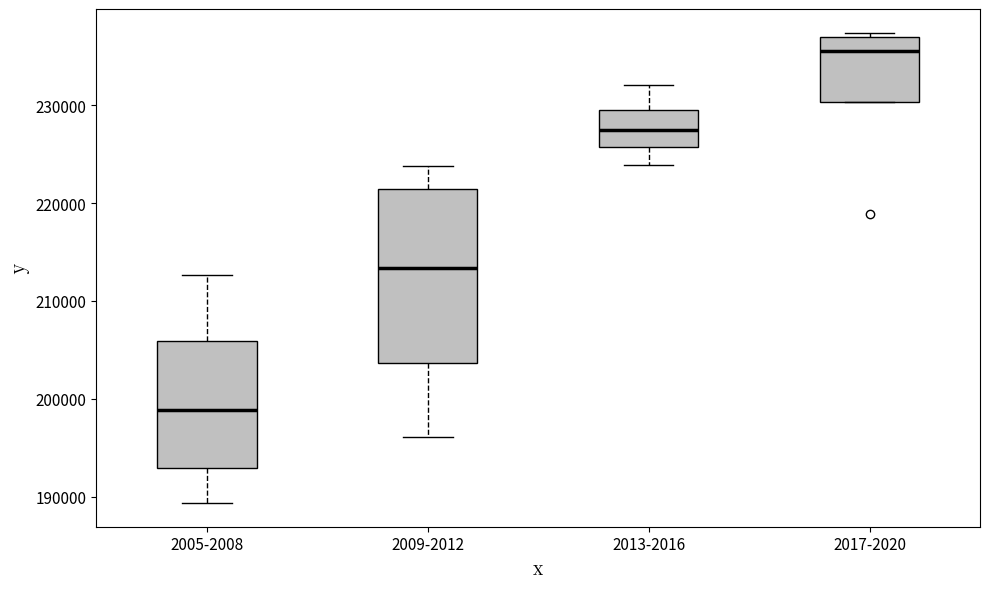

Which box's median line is the highest?

2017-2020